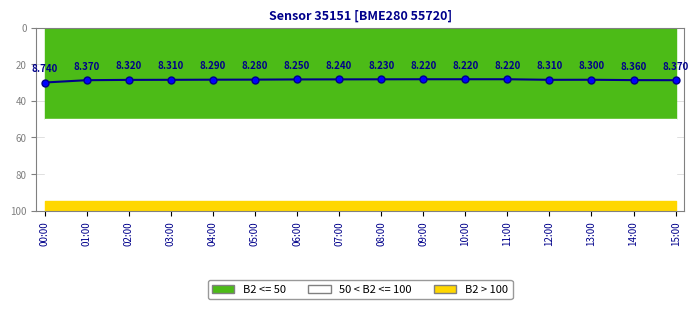

What is the label of the 2nd point from the right?

14:00